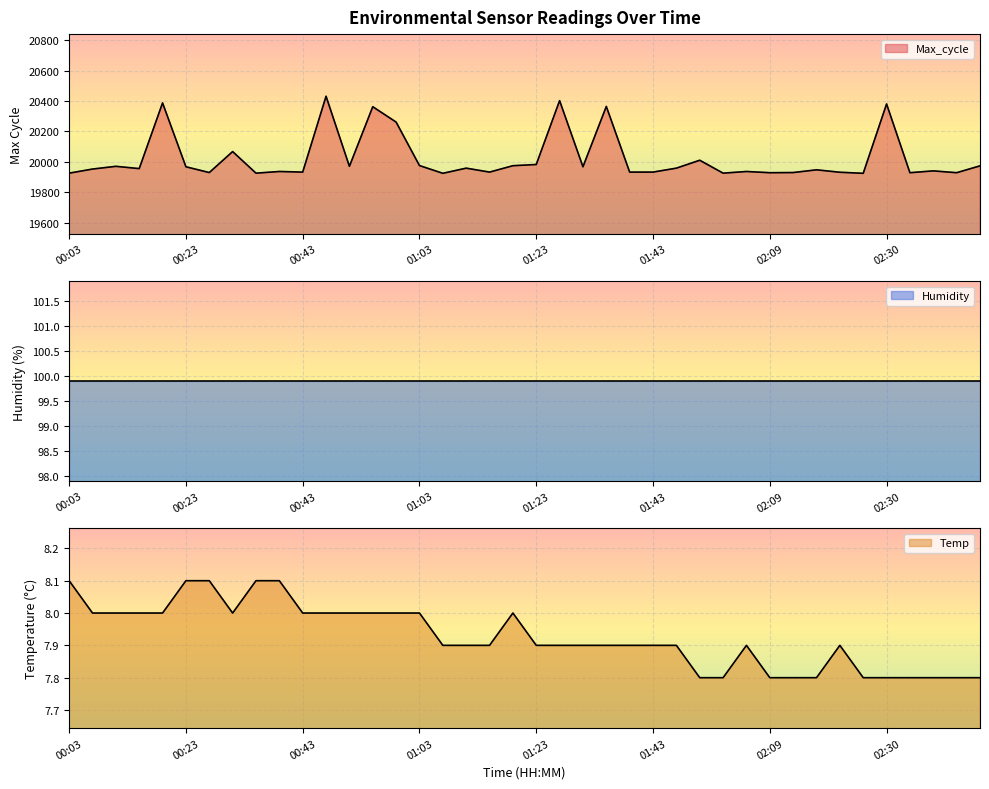

How many interior local peaks does the Temp series have?

3